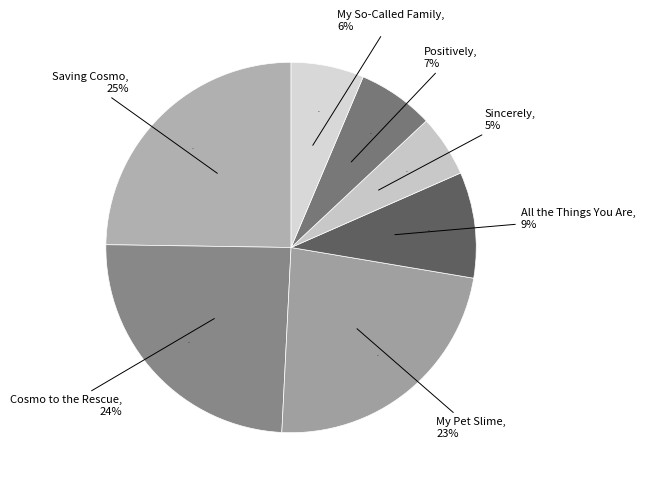

Rank the categories by value from highest to lowest.

Saving Cosmo, Cosmo to the Rescue, My Pet Slime, All the Things You Are, Positively, My So-Called Family, Sincerely